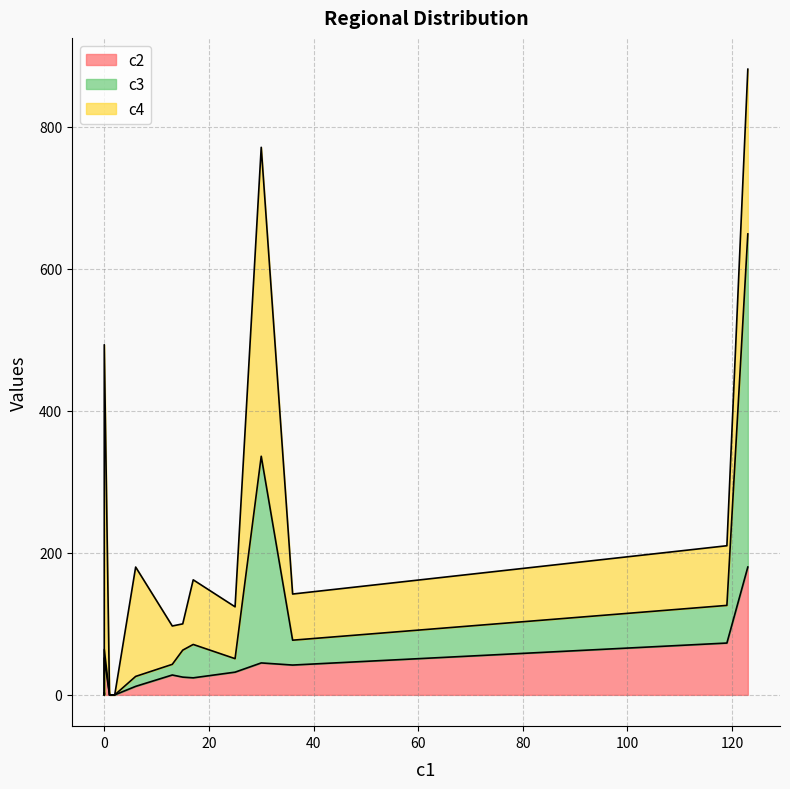

True or false: c3 and c2 cross at least once.

True